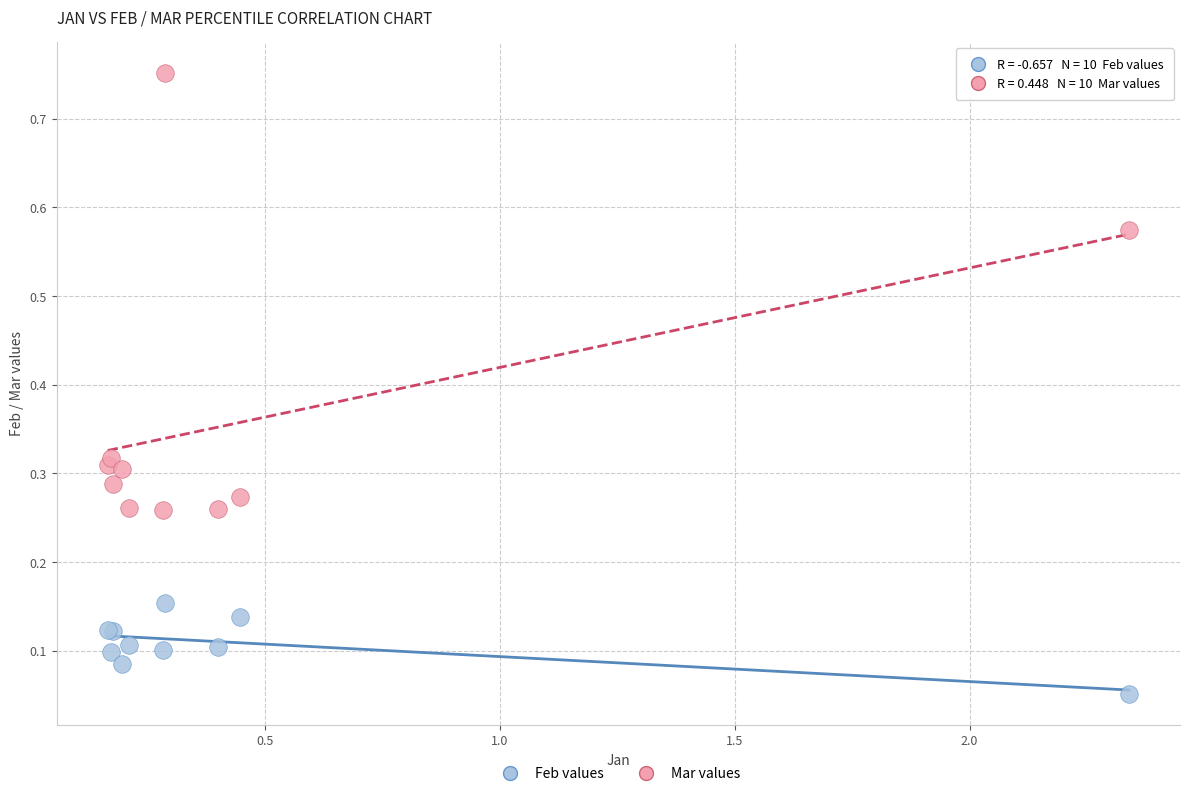

Which series reaches the minimum Y coordinate?

Feb values